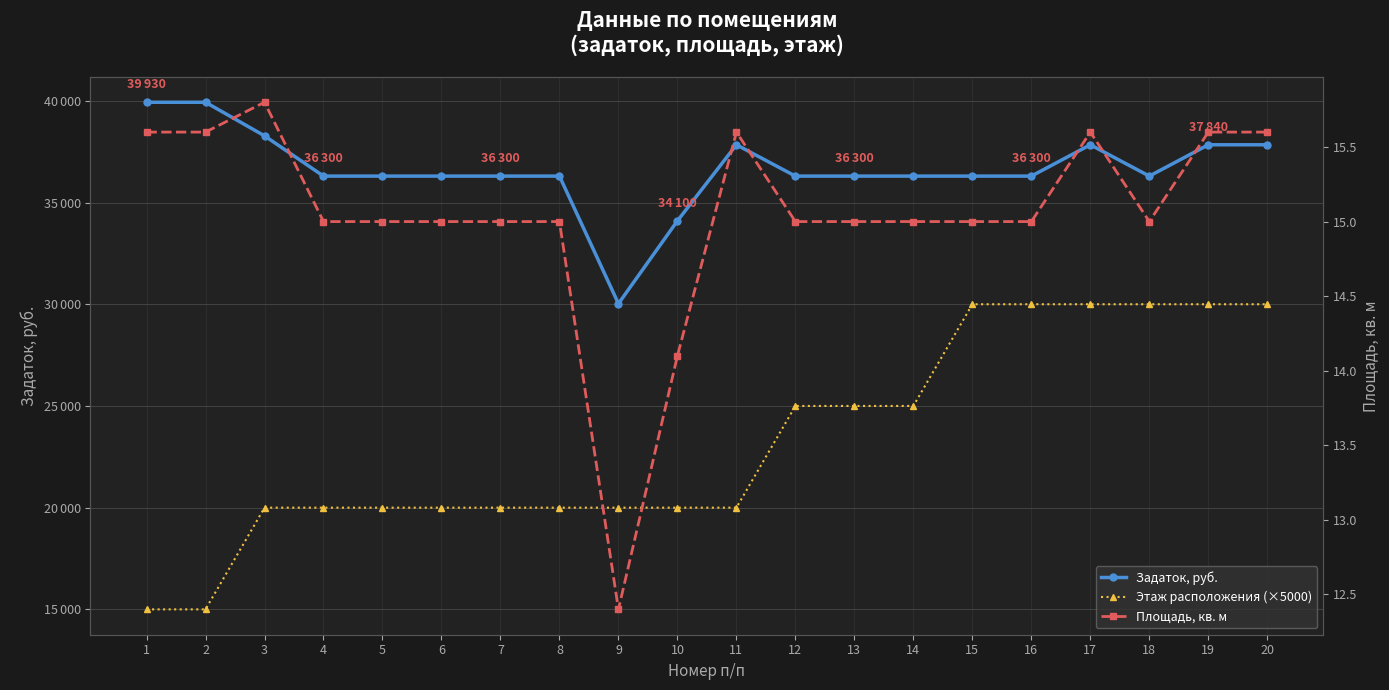

List the series in order of their overall mean, lowest first.

Площадь, кв. м, Этаж расположения (×5000), Задаток, руб.